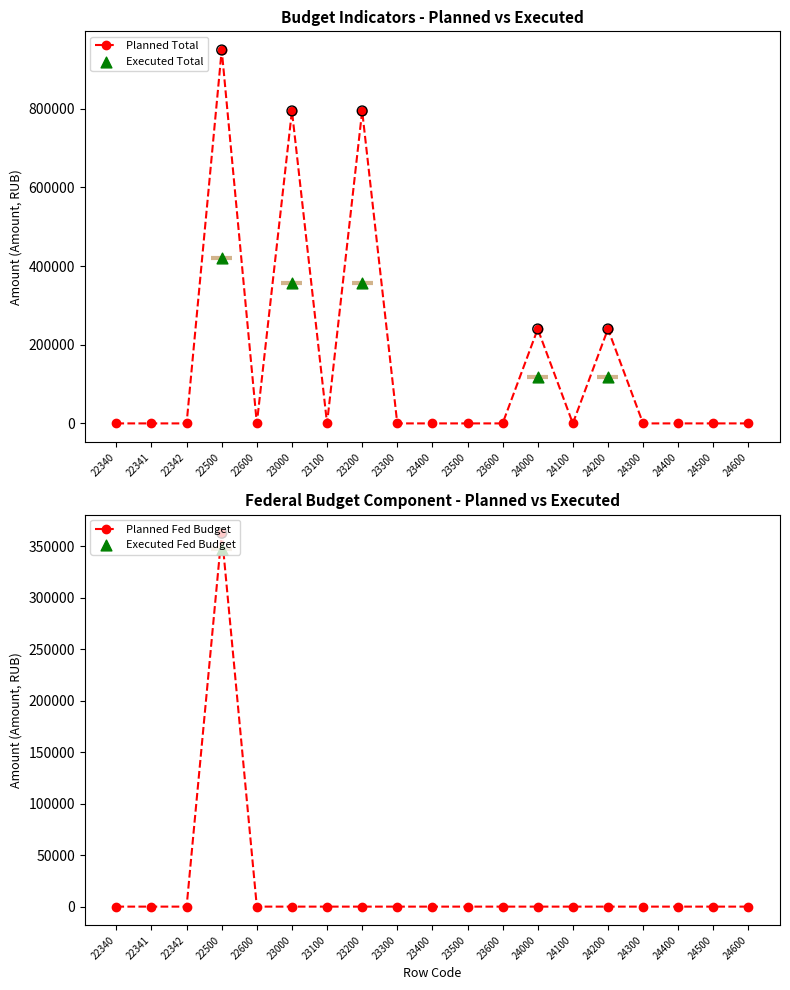

At how many categories does at least one series exceed 324321?

3